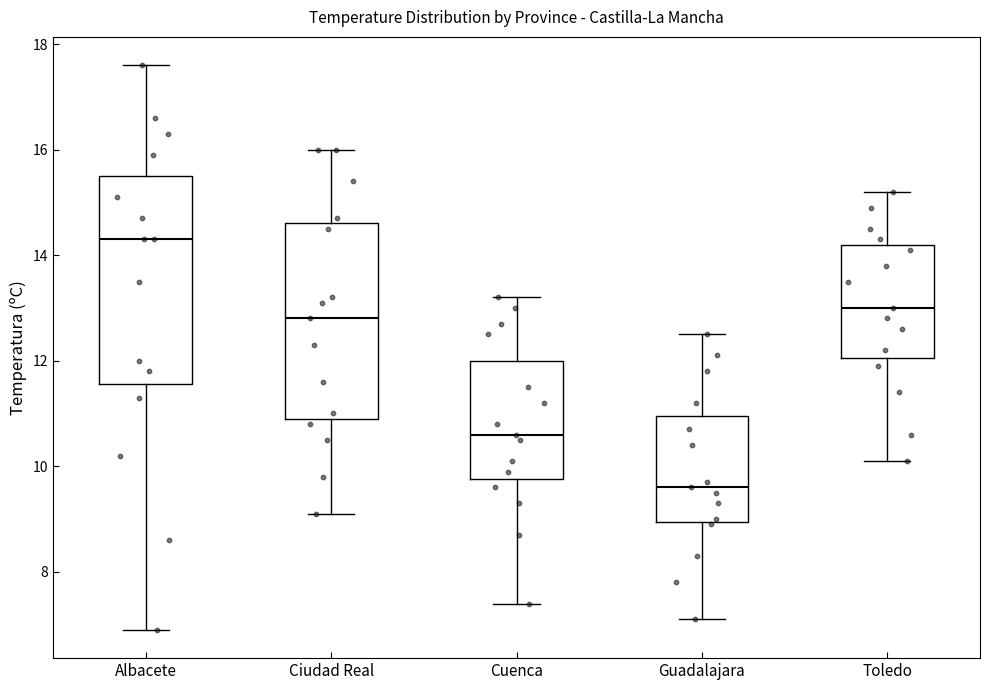

Reading left to right, transcribe this box plot: for each box, give where its median line is, the range the box spans, and where its two whiskers end, as read against the y-axis. The values are not printed on the chart, so give them approximately, as read against the axis.

Albacete: median 14.4, box 11.6 to 15.6, whiskers 7.0 to 17.6
Ciudad Real: median 12.8, box 11.0 to 14.6, whiskers 9.2 to 16.0
Cuenca: median 10.6, box 9.8 to 12.0, whiskers 7.4 to 13.2
Guadalajara: median 9.6, box 9.0 to 11.0, whiskers 7.2 to 12.6
Toledo: median 13.0, box 12.0 to 14.2, whiskers 10.2 to 15.2